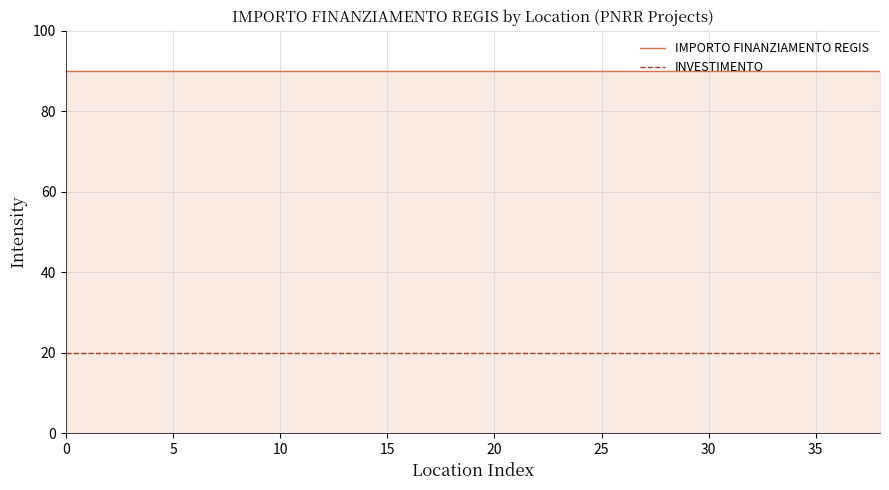

What is the minimum value for INVESTIMENTO?

20